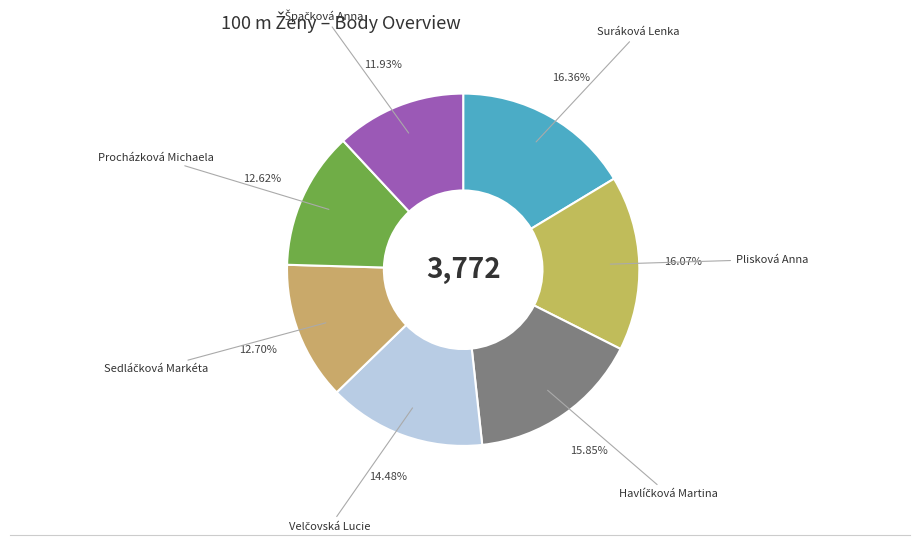

Is the sum of Suráková Lenka and Plisková Anna greater than half?

No